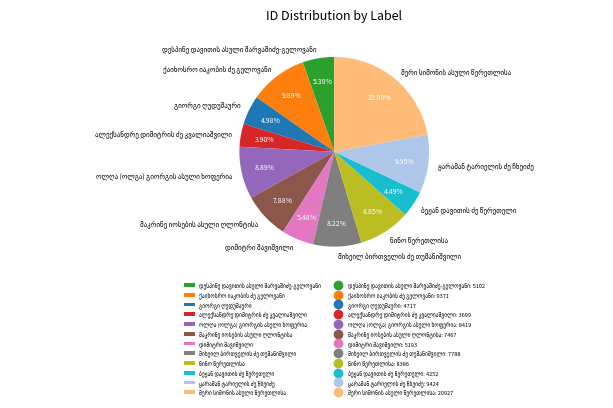

Is there a majority slice in this chart?

No